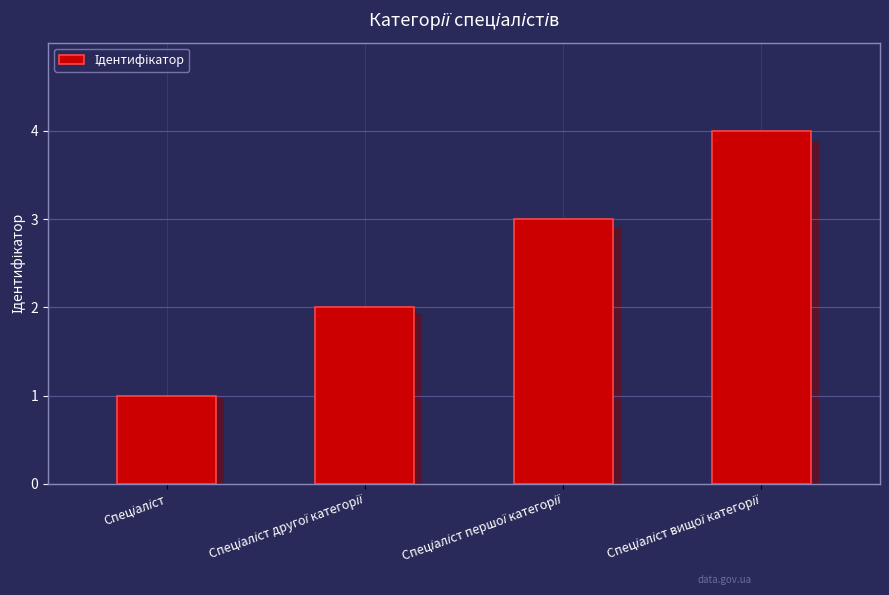

How many distinct data groups are displayed?

1